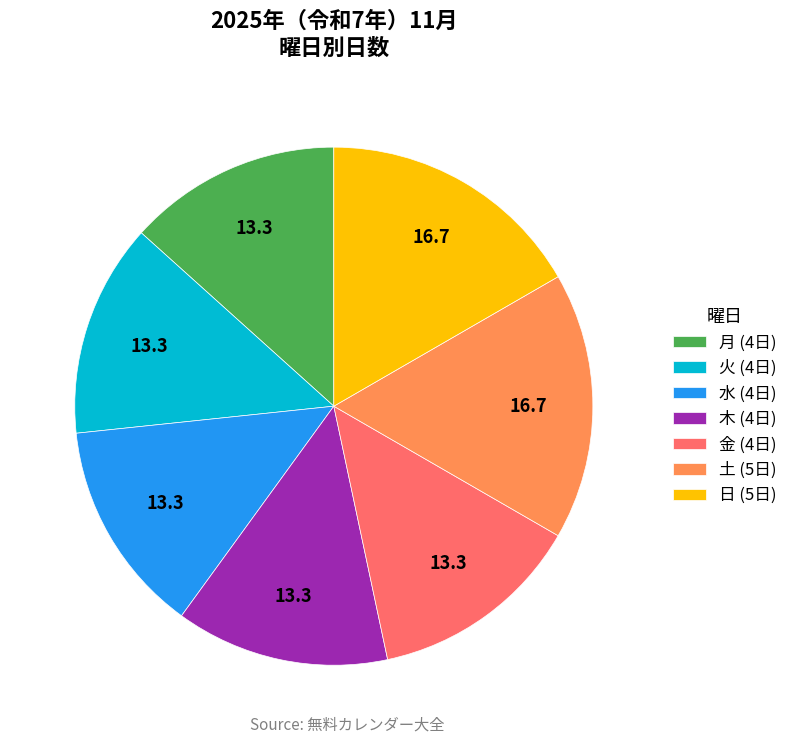

Which has a higher value, 木 (4日) or 日 (5日)?

日 (5日)